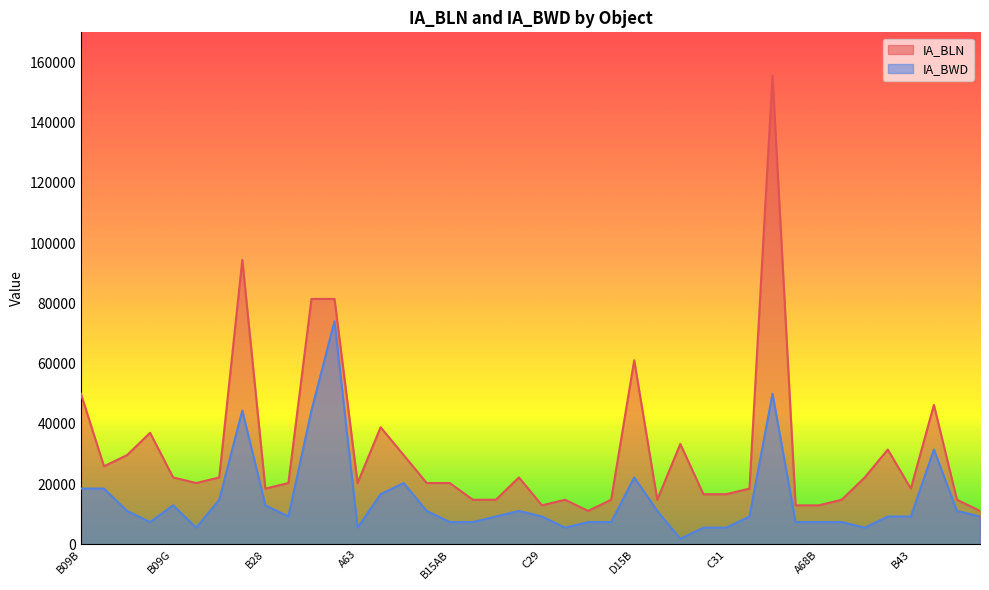

Rank the series by their average value, from lowest to highest.

IA_BWD, IA_BLN